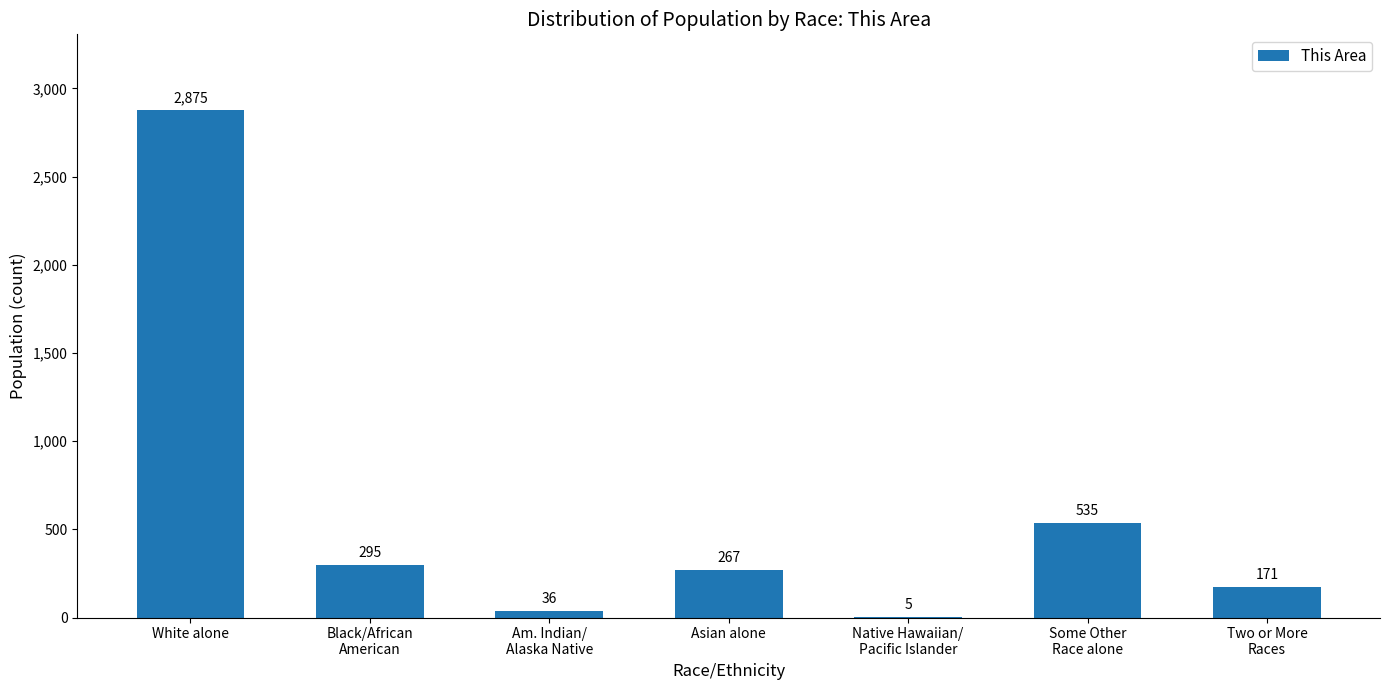

What is the maximum value shown in the chart?

2875